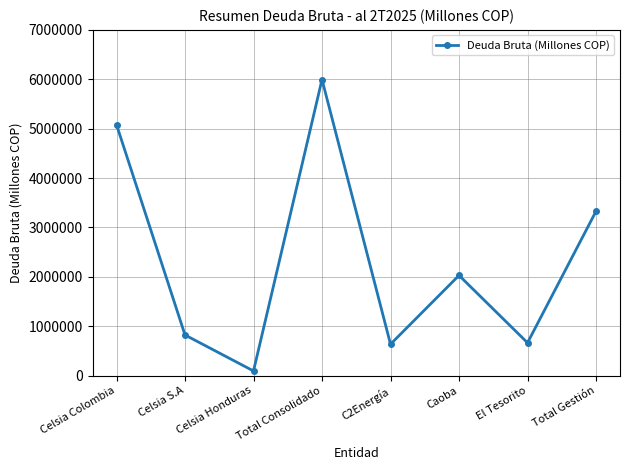

The chart shows a value of 3073040.6 at Celsia Colombia. True or false?

False